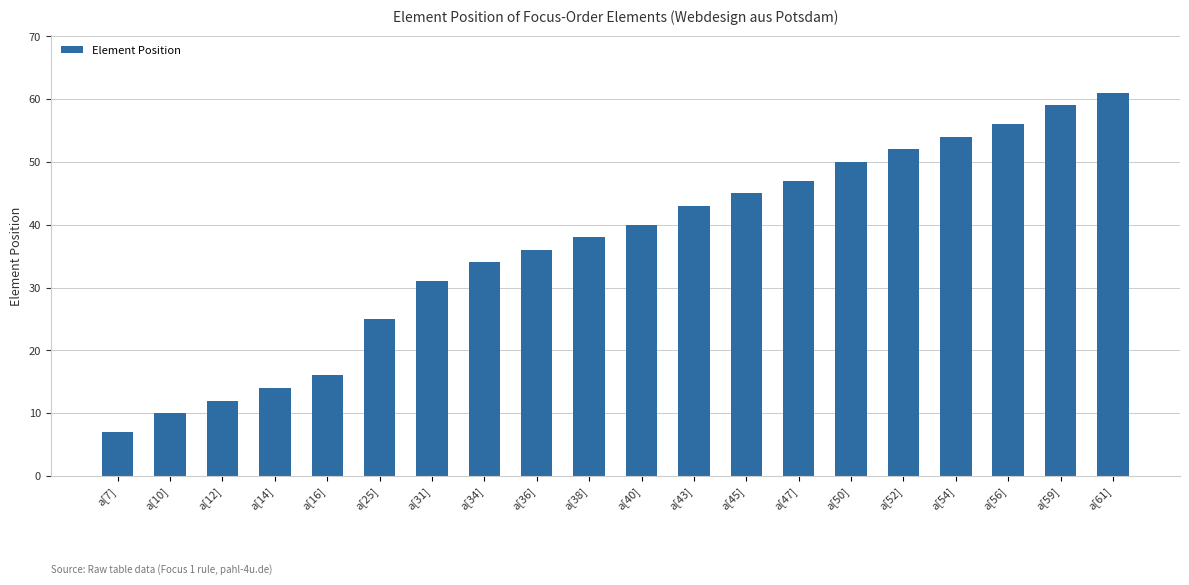

Where is the data nearest to the value 34?

a[34]